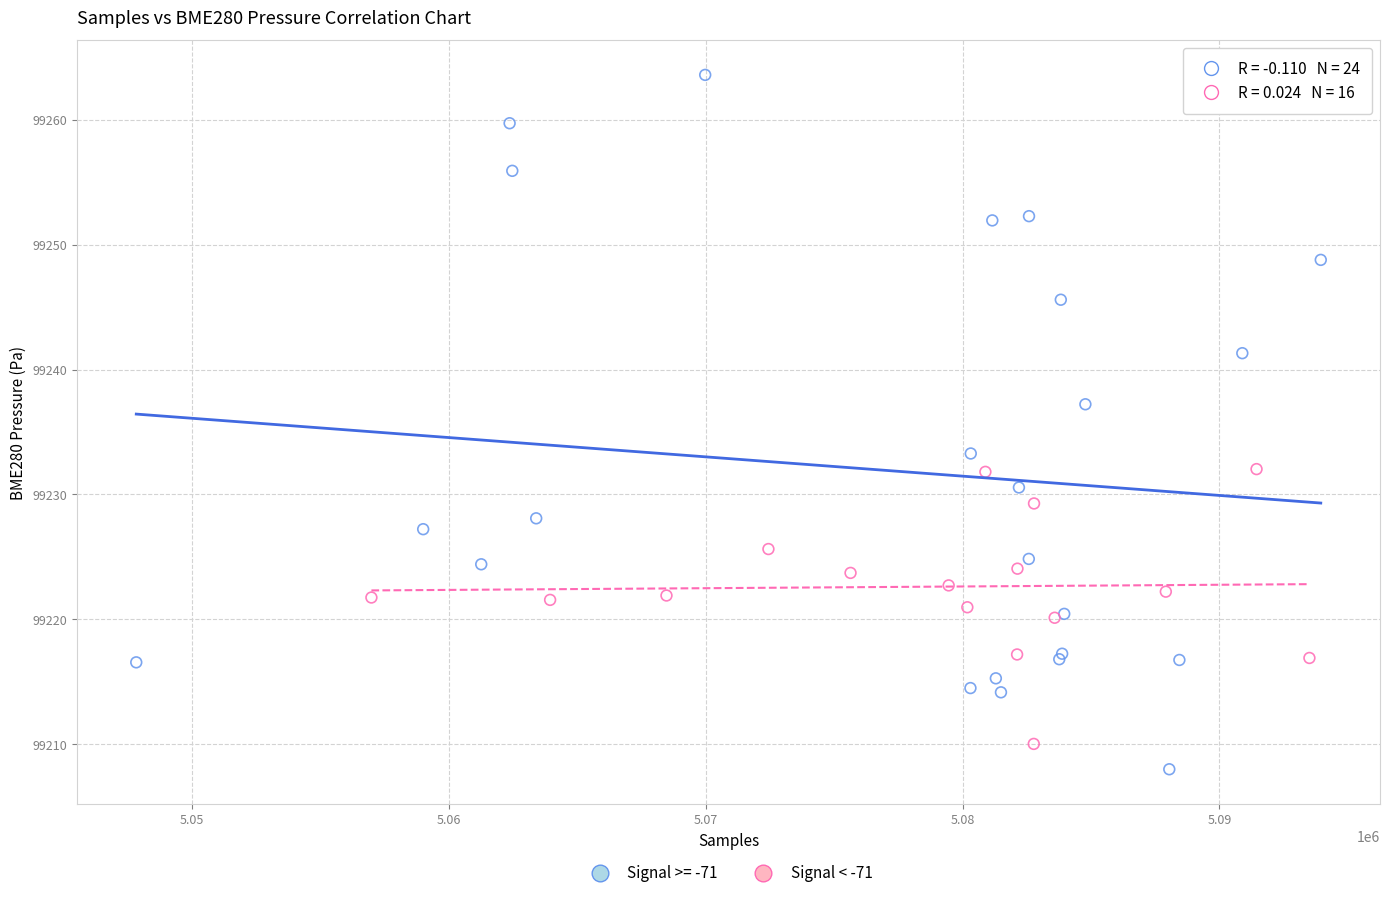

Which series reaches the maximum Y coordinate?

Signal >= -71